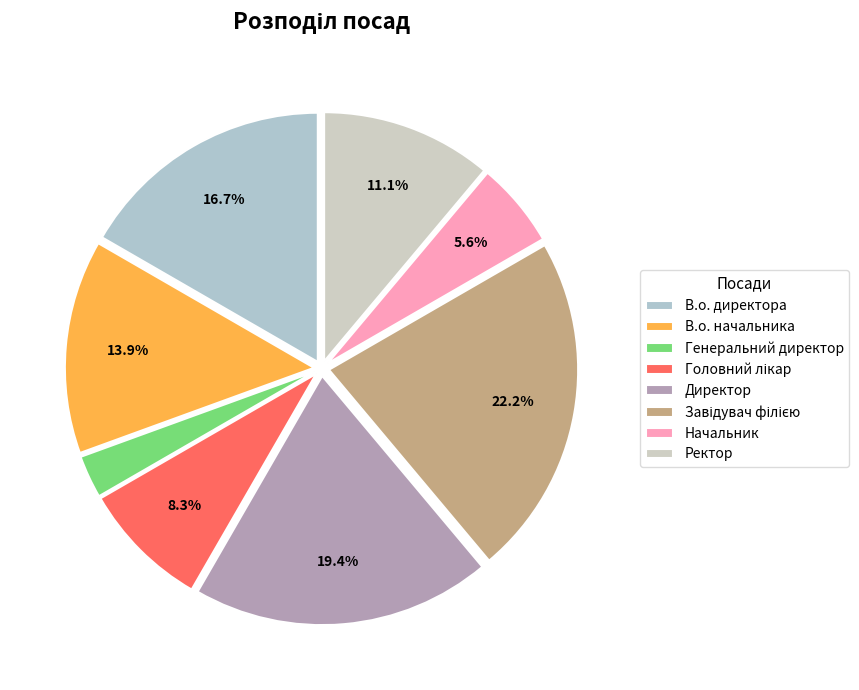

What percentage is the В.о. начальника slice, to the nearest percent?

14%